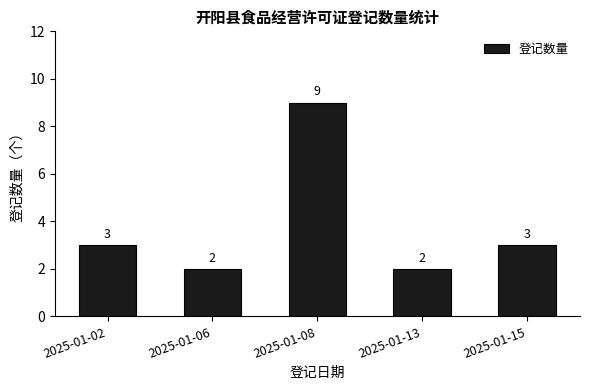

What is the value of the 4th bar from the left?

2